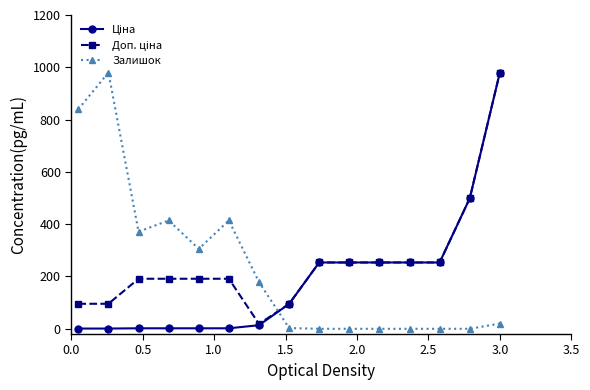

At how many categories does at least one series exceed 587?

3